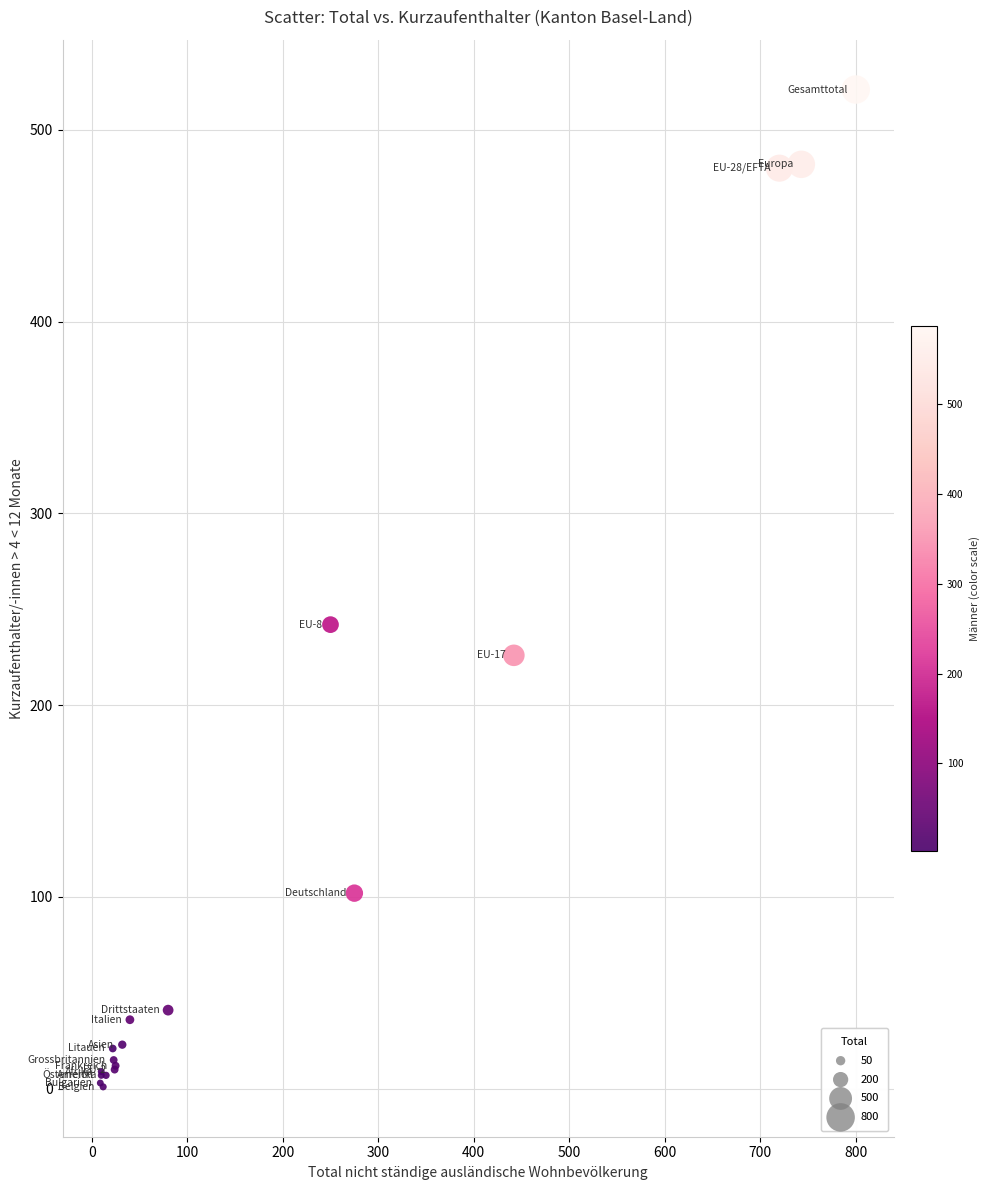

What Y value in the scatter plot is closest to 261?

242